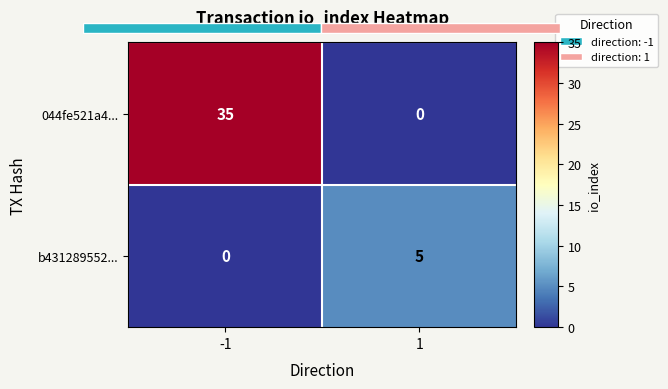

What is the sum of all b431289552... values?

5